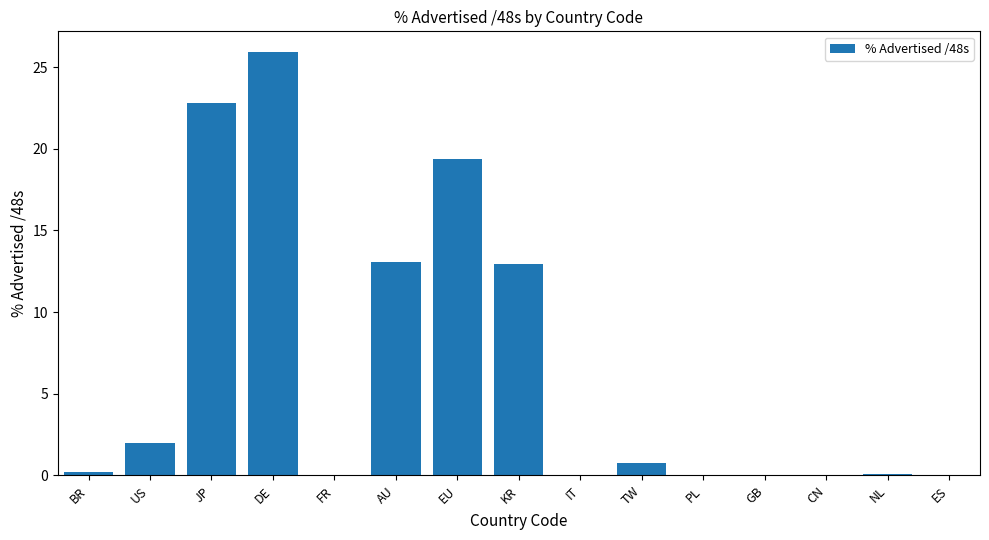

Is it true that the value at KR is 6.2?

False